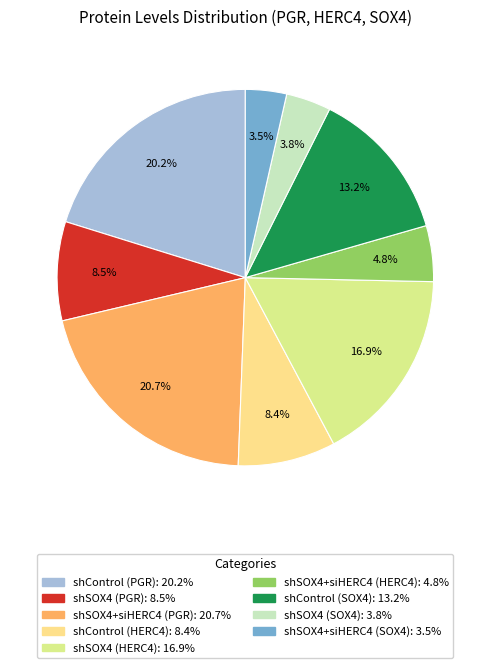

Count the number of slices in the pie.

9